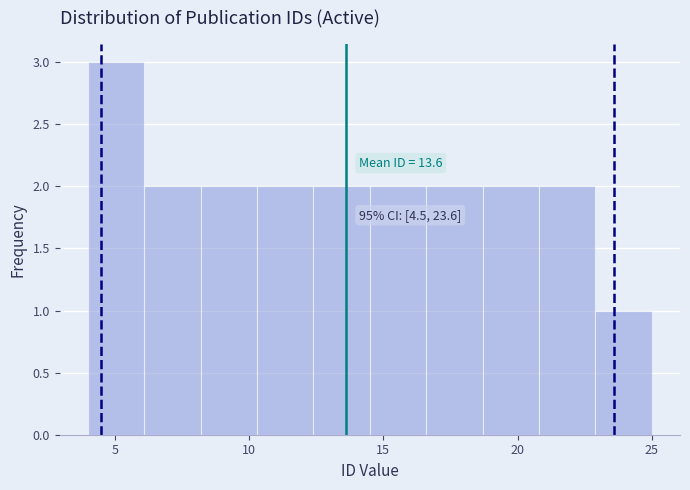

Over which range of the x-axis is the bar tallest?

4.0 to 6.1